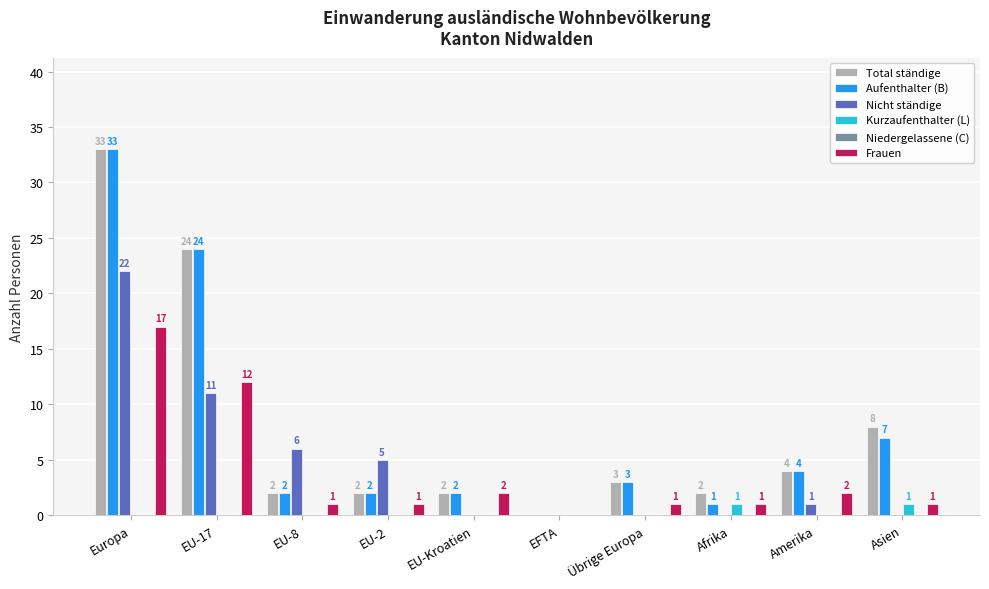

How many distinct data groups are displayed?

5